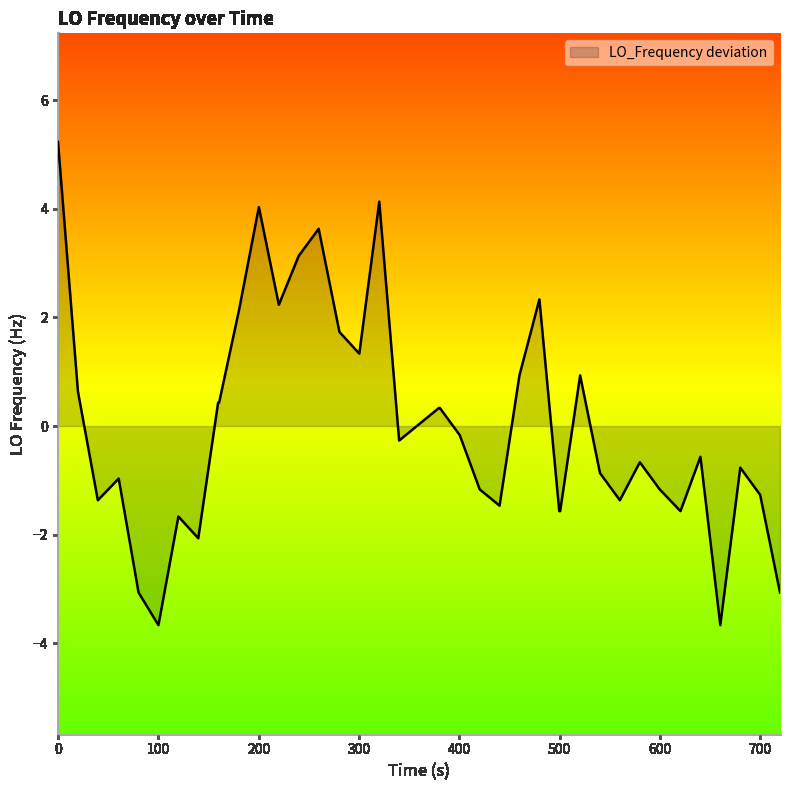

What is the minimum value shown in the chart?

-3.7